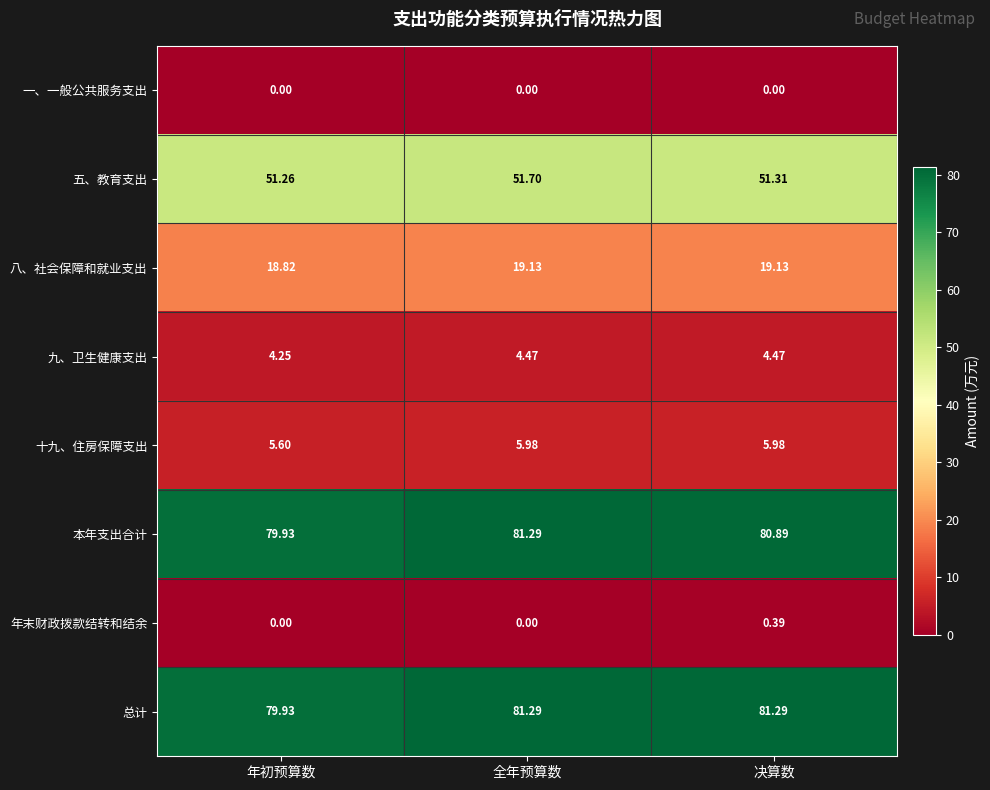

Where is 总计 nearest to the value 80?

年初预算数